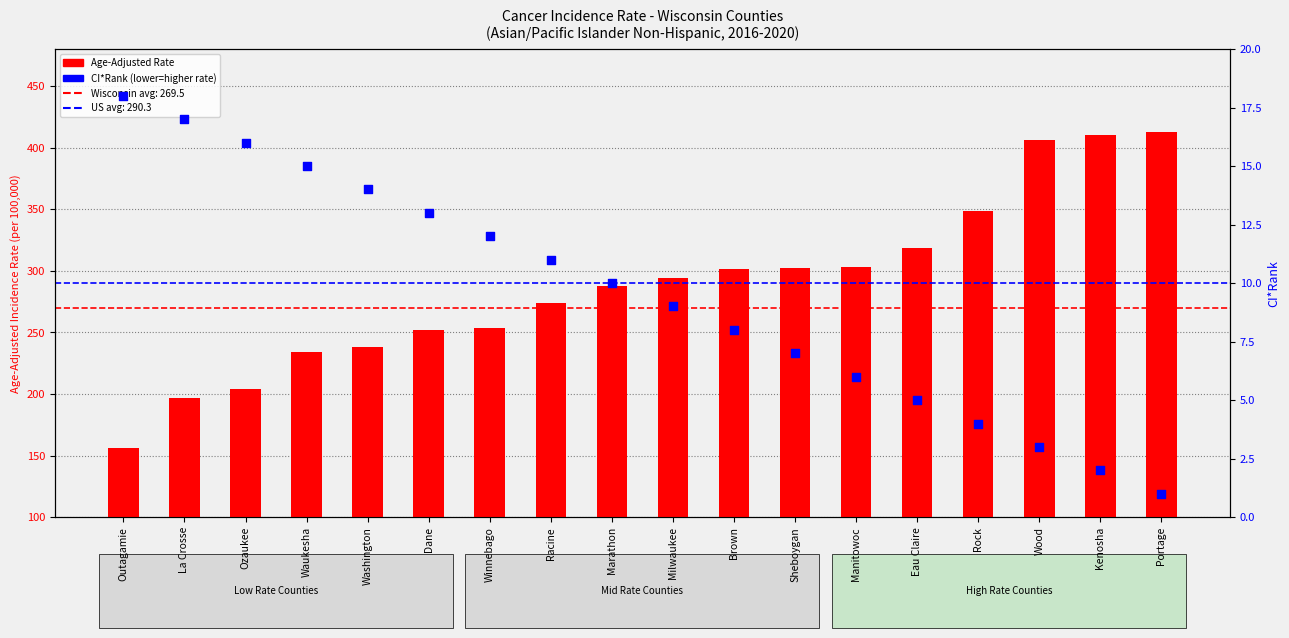

Which series has the largest total across all categories?

Age-Adjusted Incidence Rate